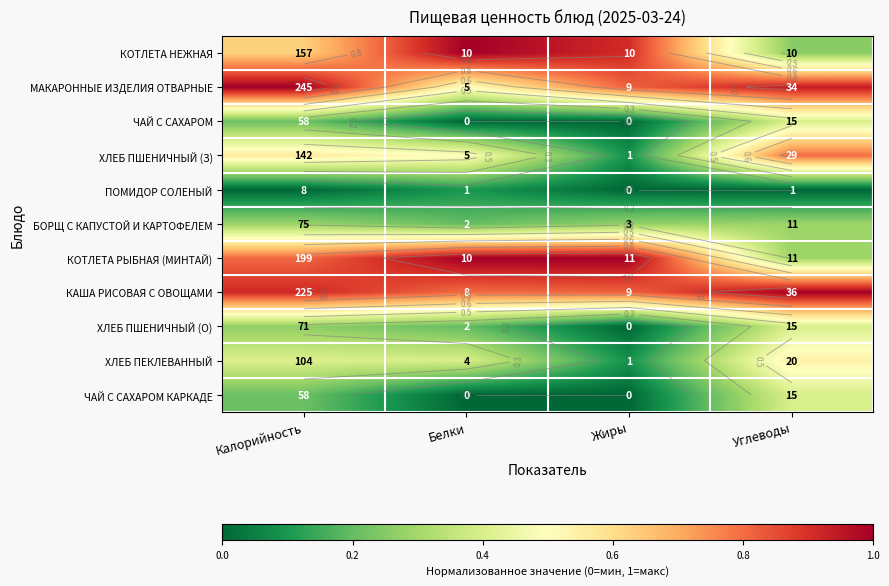

What is the difference between the maximum and minimum values in the КОТЛЕТА НЕЖНАЯ series?

0.7